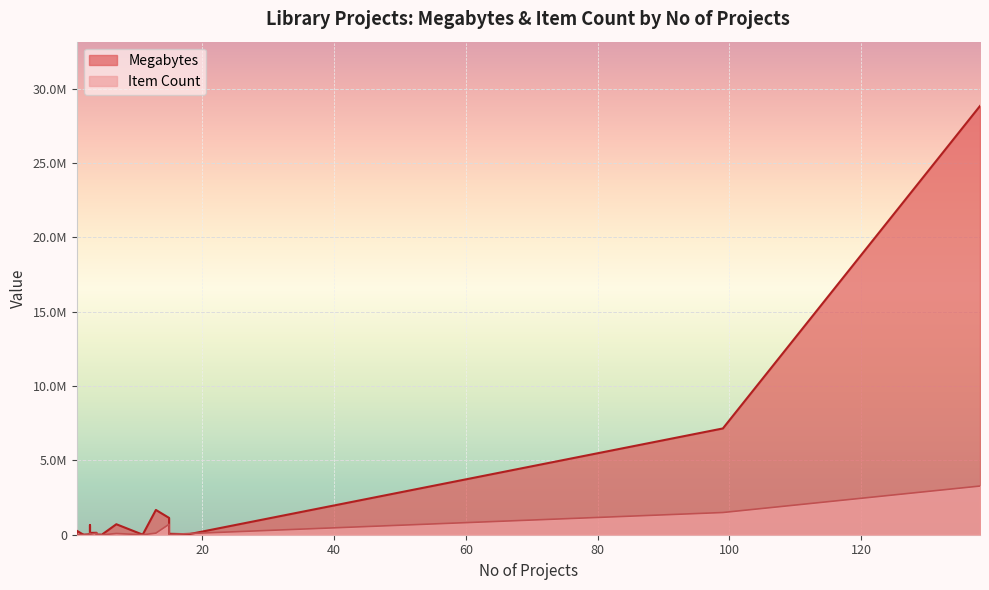

How many data points in Item Count are above 14023?

11